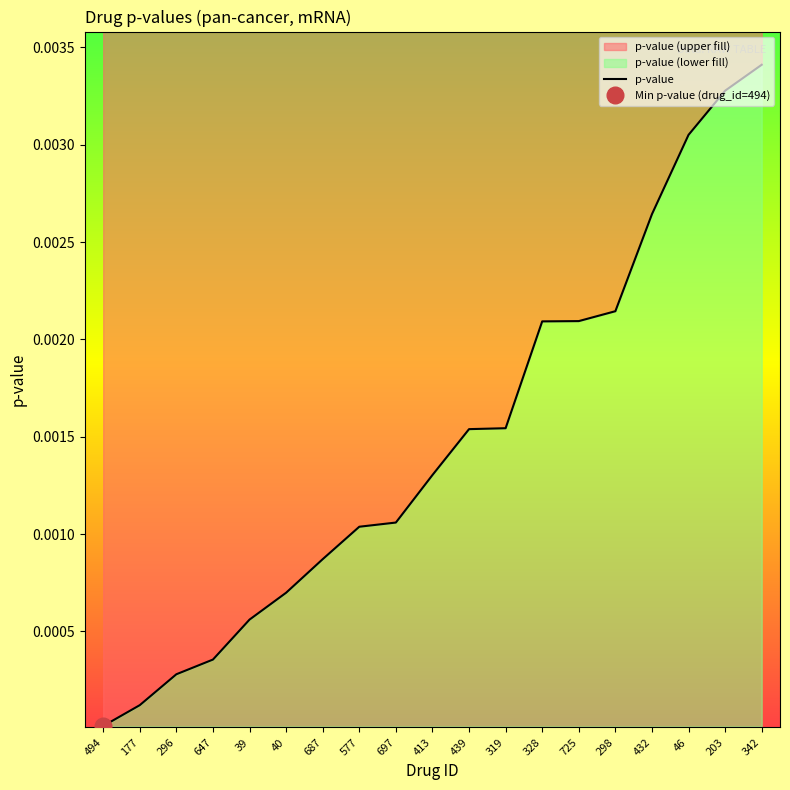

Which label corresponds to the largest value in the chart?

342